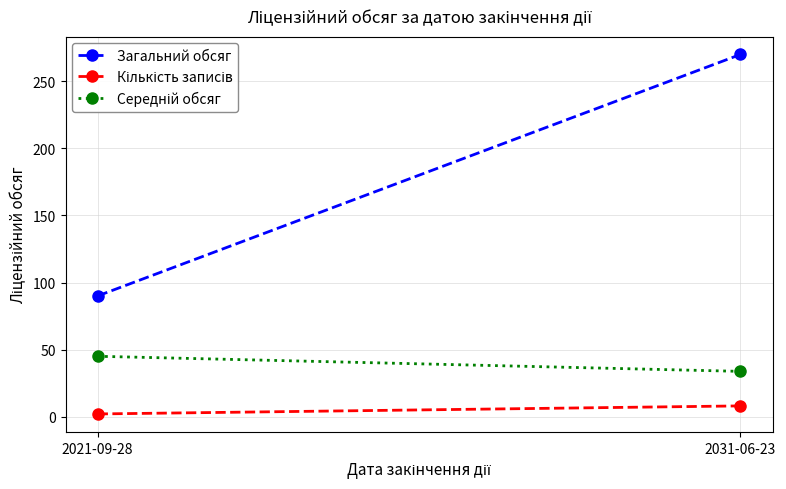

The Середній обсяг series shows 26.2 at 2021-09-28. True or false?

False